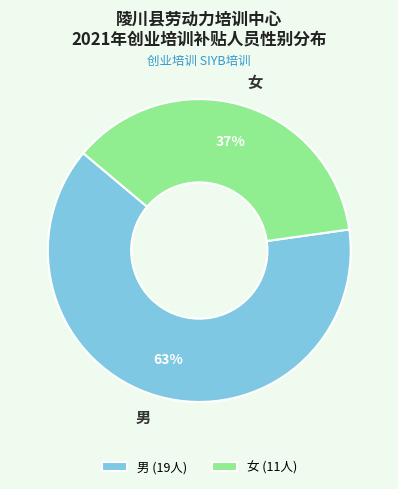

The 女 slice represents 37% of the pie. True or false?

True